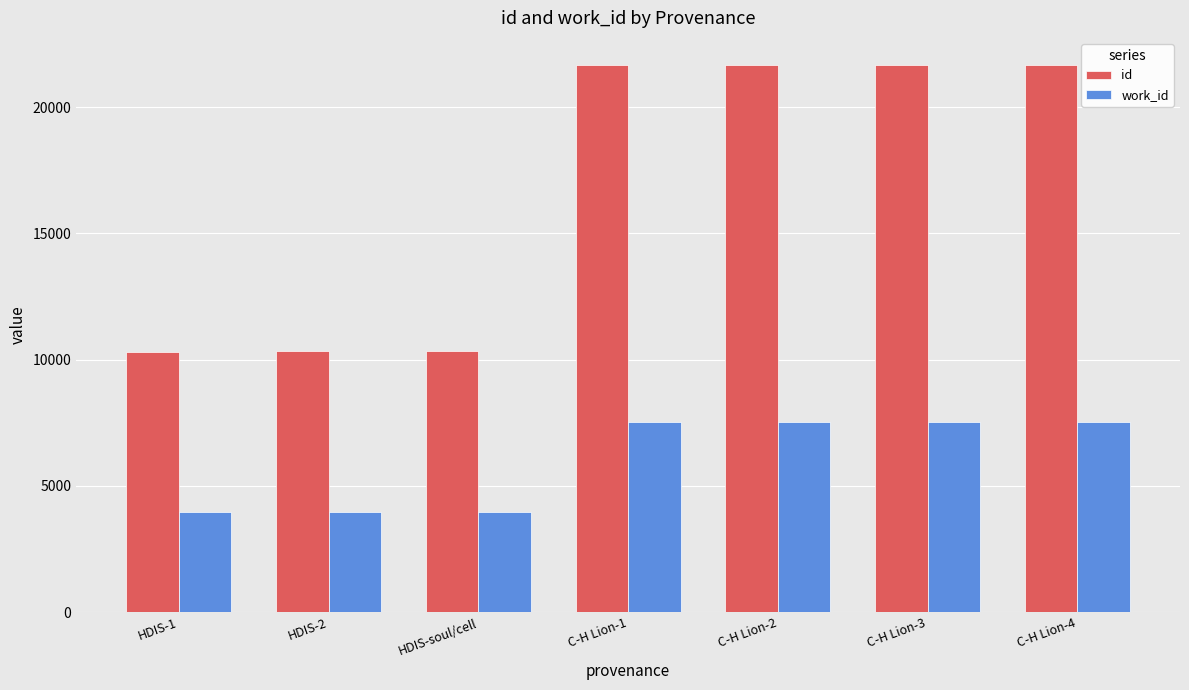

The work_id series shows 7539 at C-H Lion-3. True or false?

True